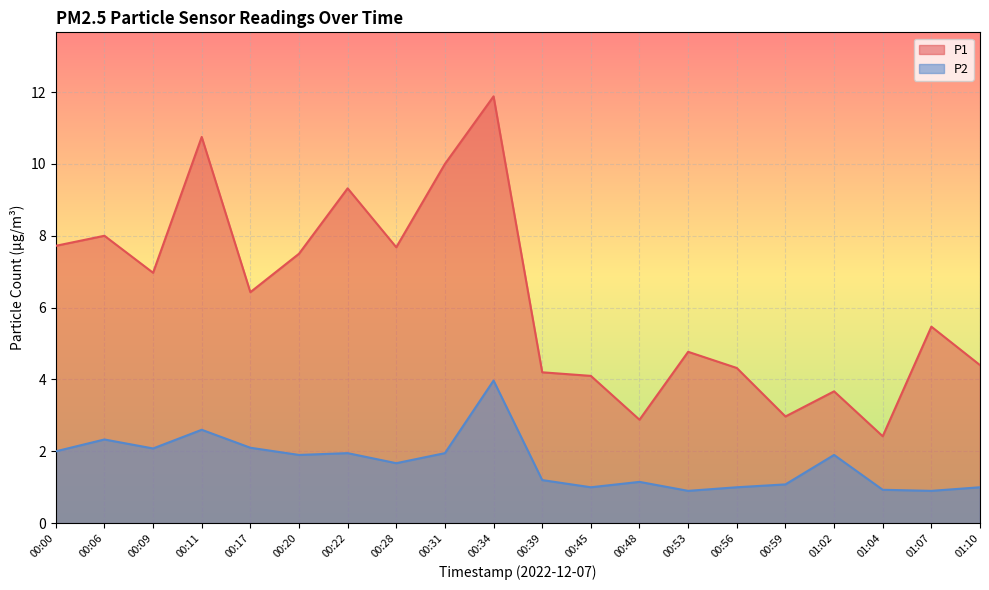

True or false: P2 has more than 1 interior local peaks.

True